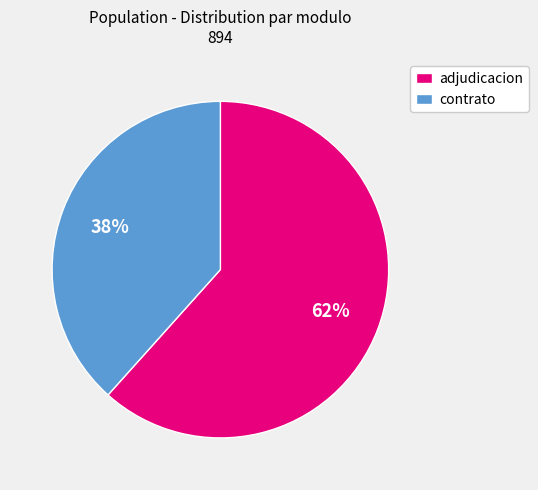

Is the sum of contrato and adjudicacion greater than half?

Yes